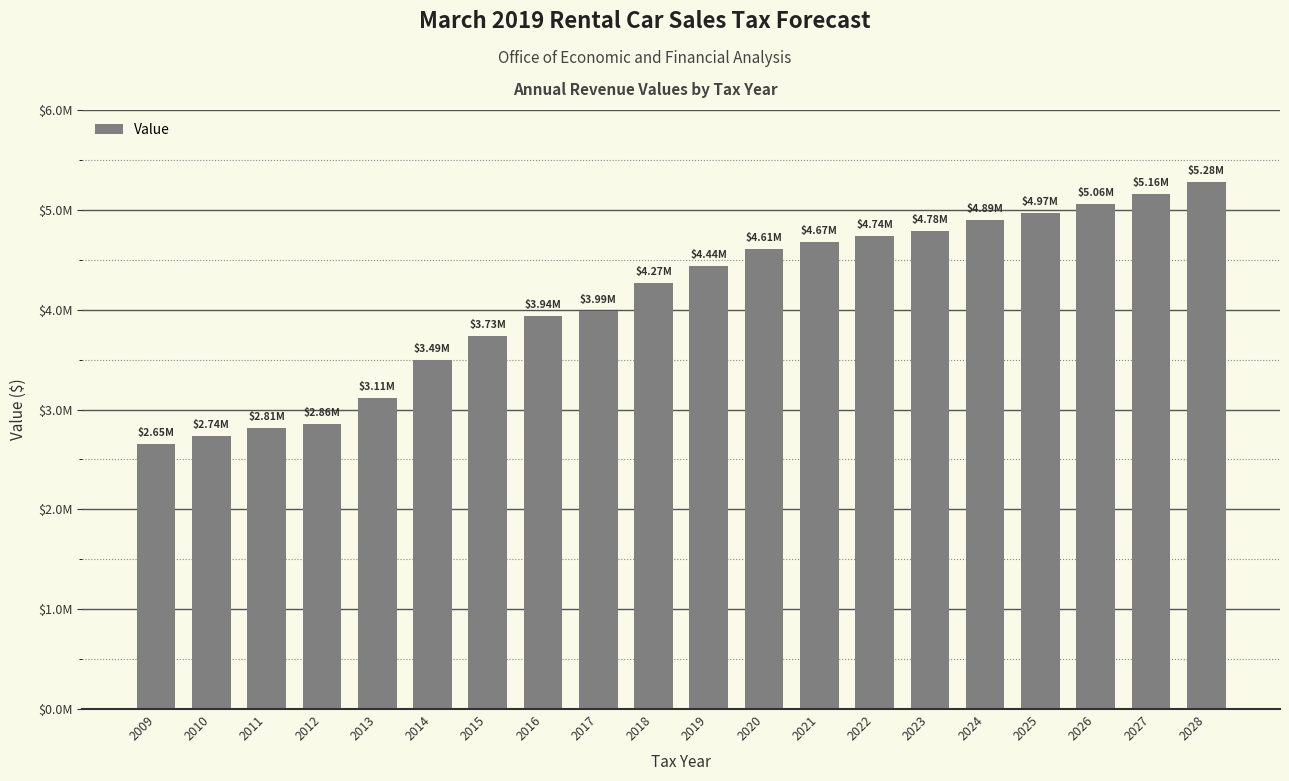

Count the number of values greater than 4436249.

10